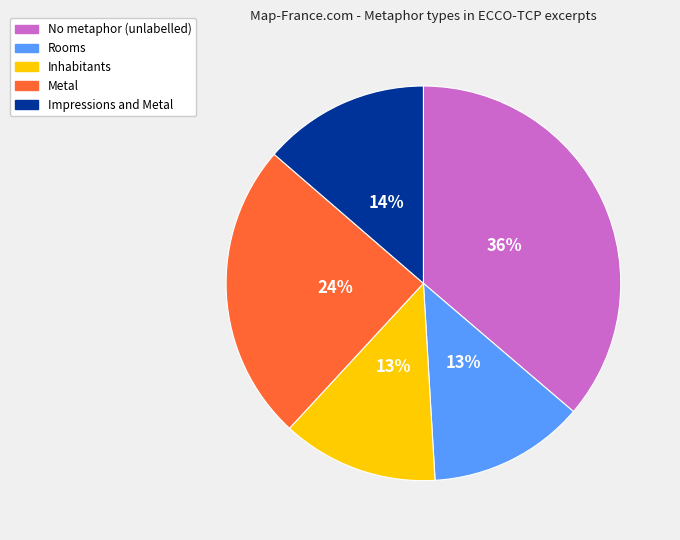

To the nearest percent, what is the difference between the largest and smallest slice percentages?

23%